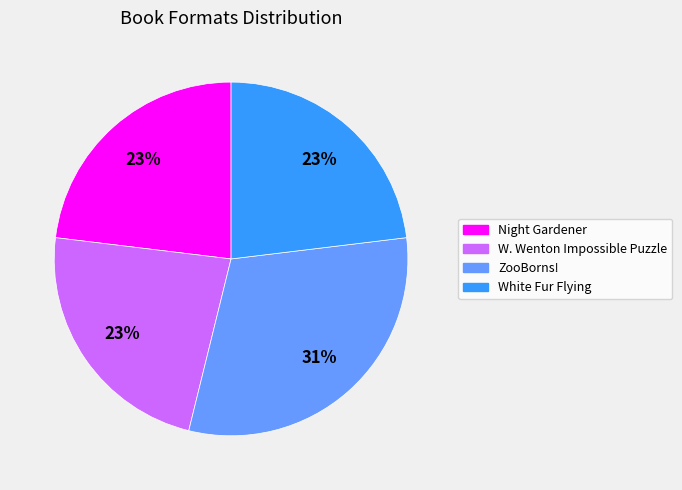

Which category has the biggest portion of the pie?

ZooBorns!